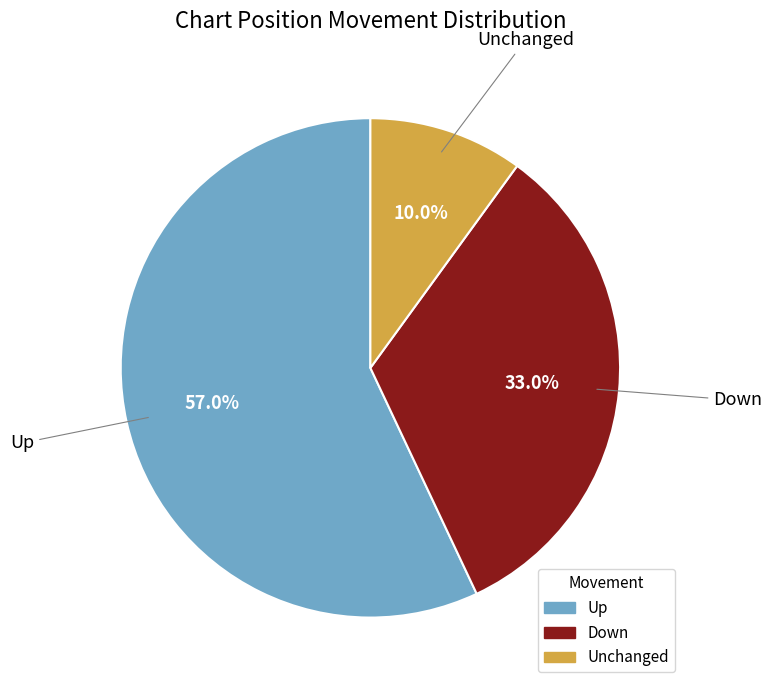

To the nearest percent, what is the average slice percentage?

33%